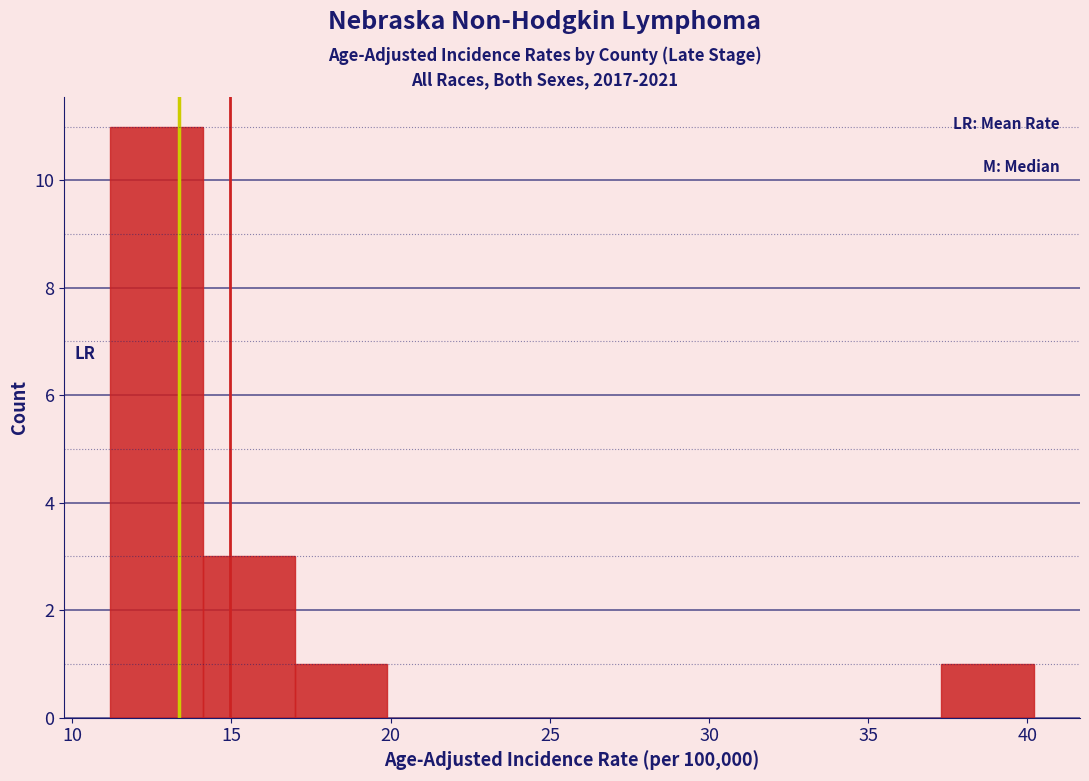

What is the height of the bar covering 14.1 to 17.0 on the x-axis? Neither the bar edges nor the heights are printed on the chart, so give them approximately, as read against the axes.

3